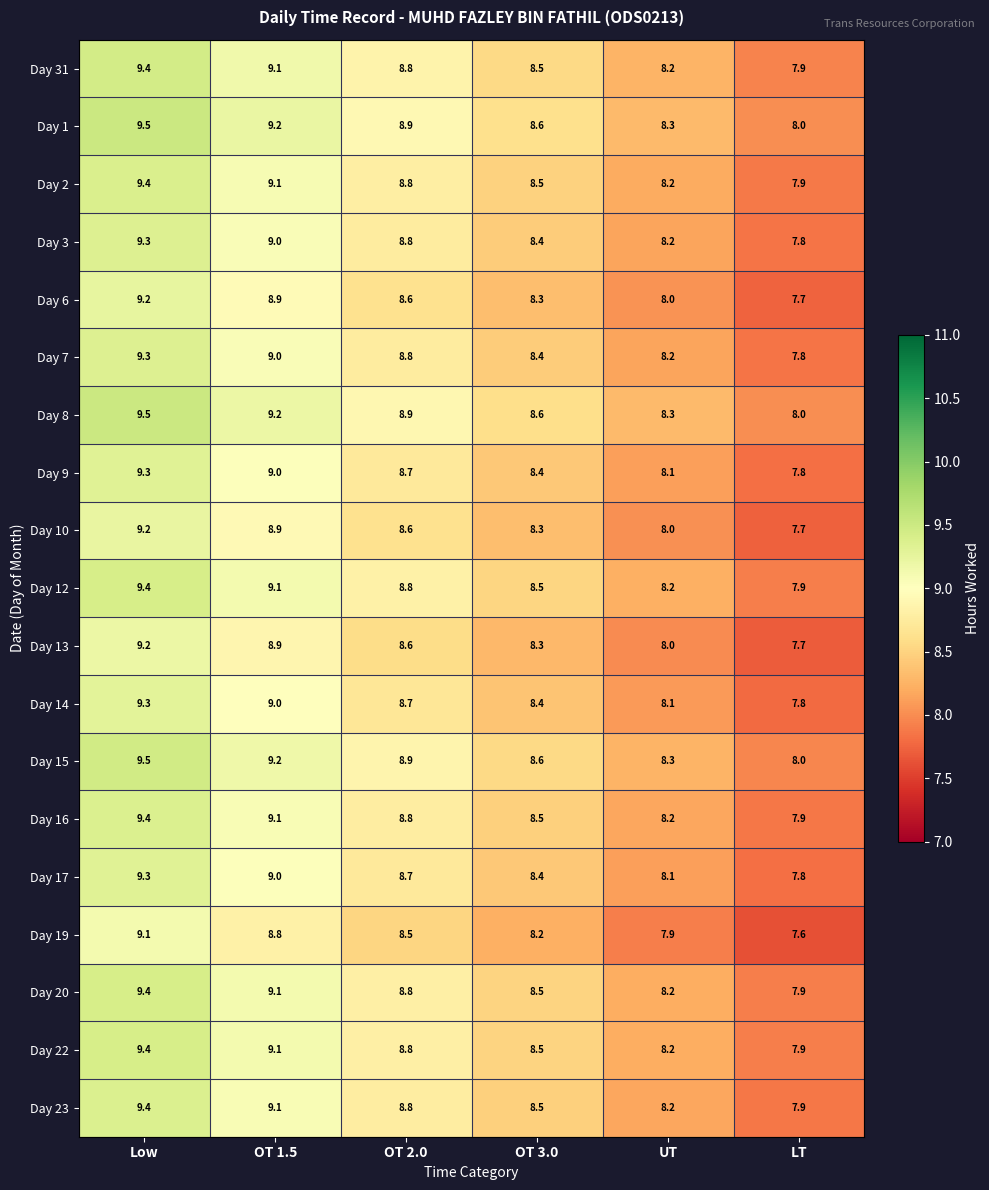

What is the average value of the Day 7 series?

8.6